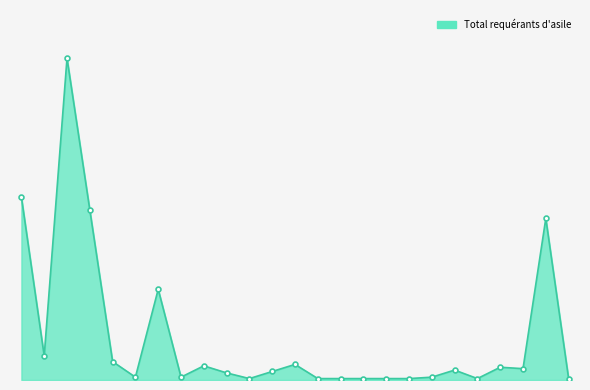

Is this an area chart (filled region under the line)?

Yes